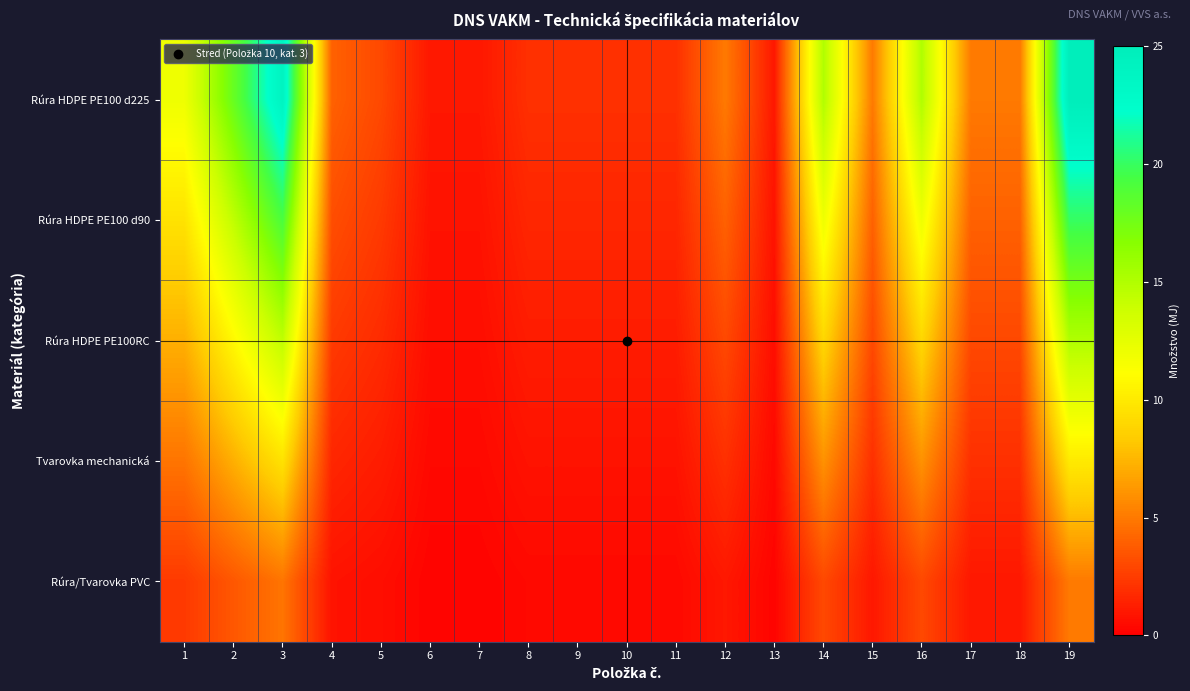

Which series has the widest spread of values?

Rúra HDPE PE100 d225